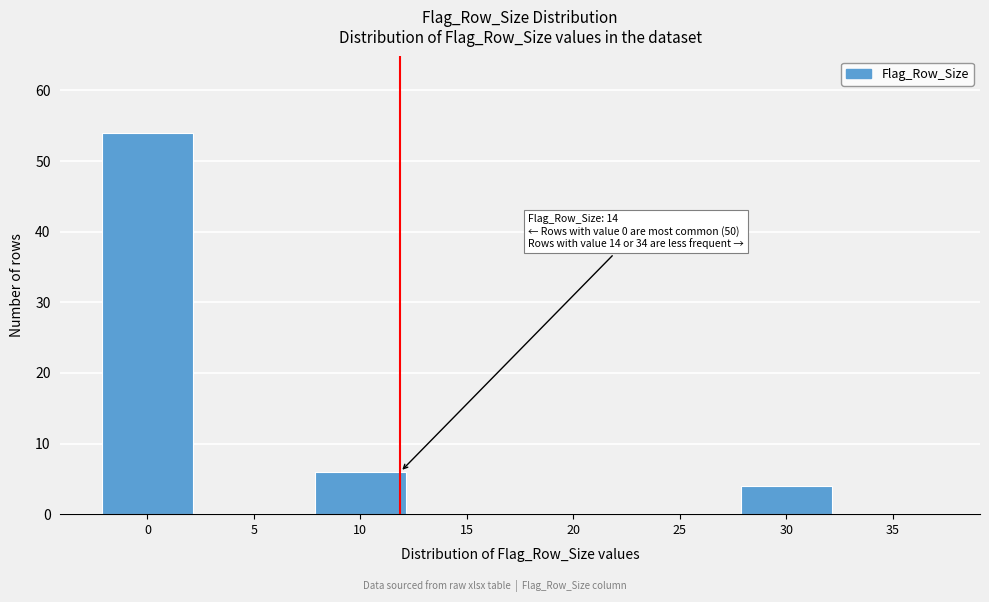

Reading left to right, extract all data points from this chart.

0=54	5=0	10=6	15=0	20=0	25=0	30=4	35=0